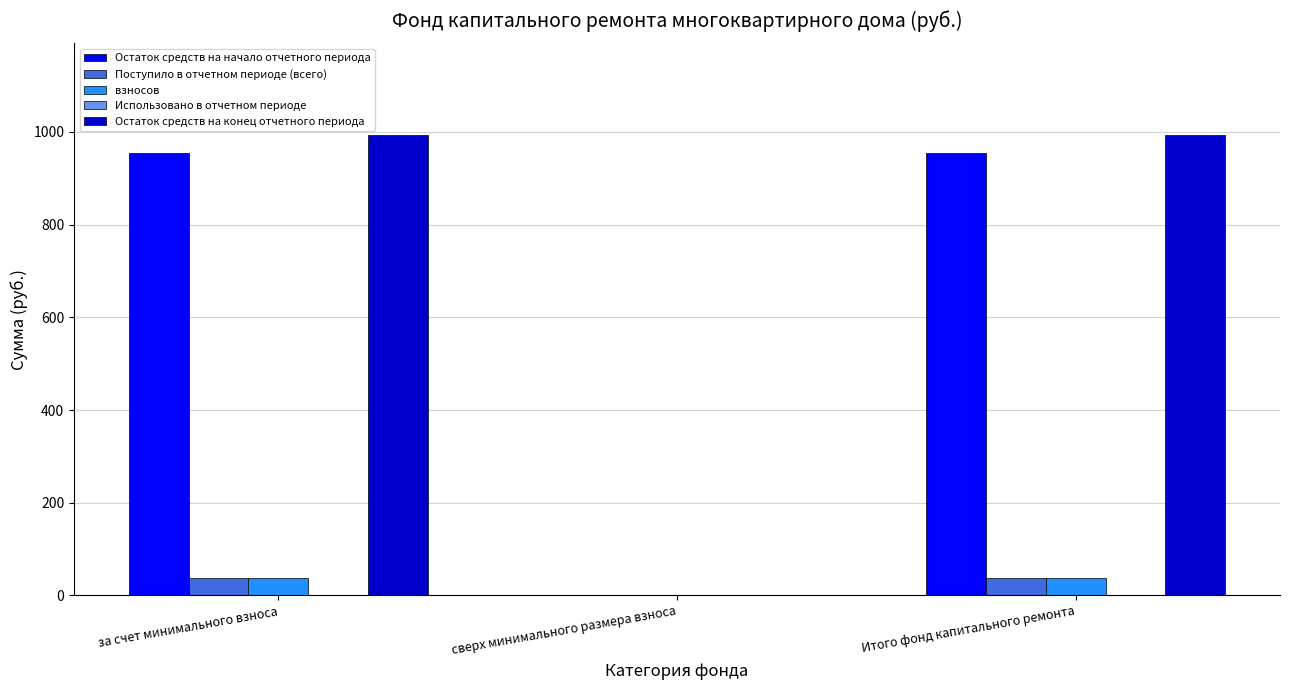

How many positive values does the Остаток средств на начало отчетного периода series have?

2